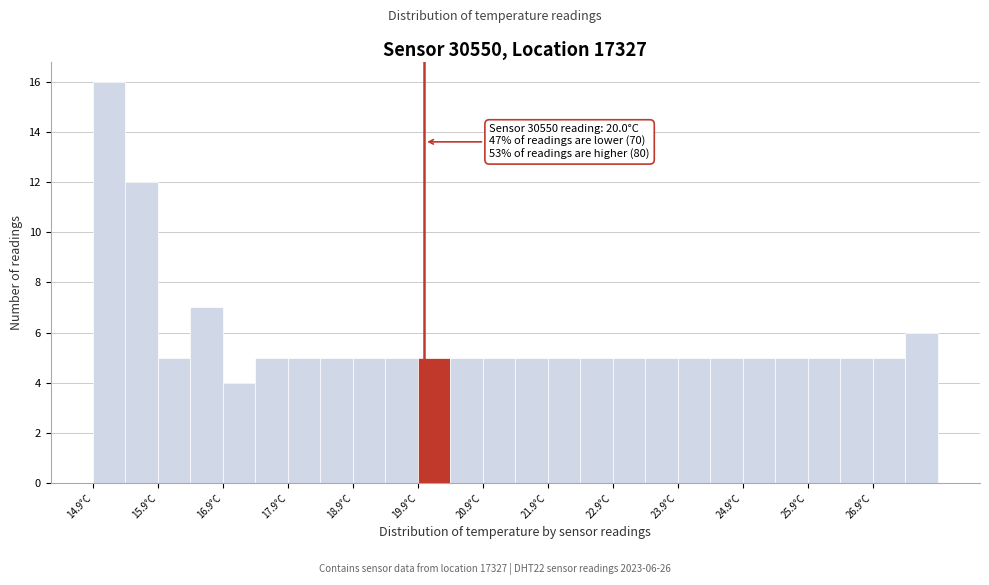

Which range on the x-axis has the tallest bar?

14.9 to 15.4